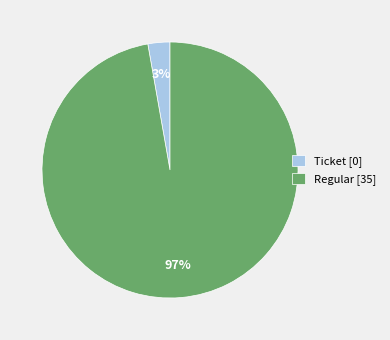

Rank the categories by value from highest to lowest.

Regular [35], Ticket [0]